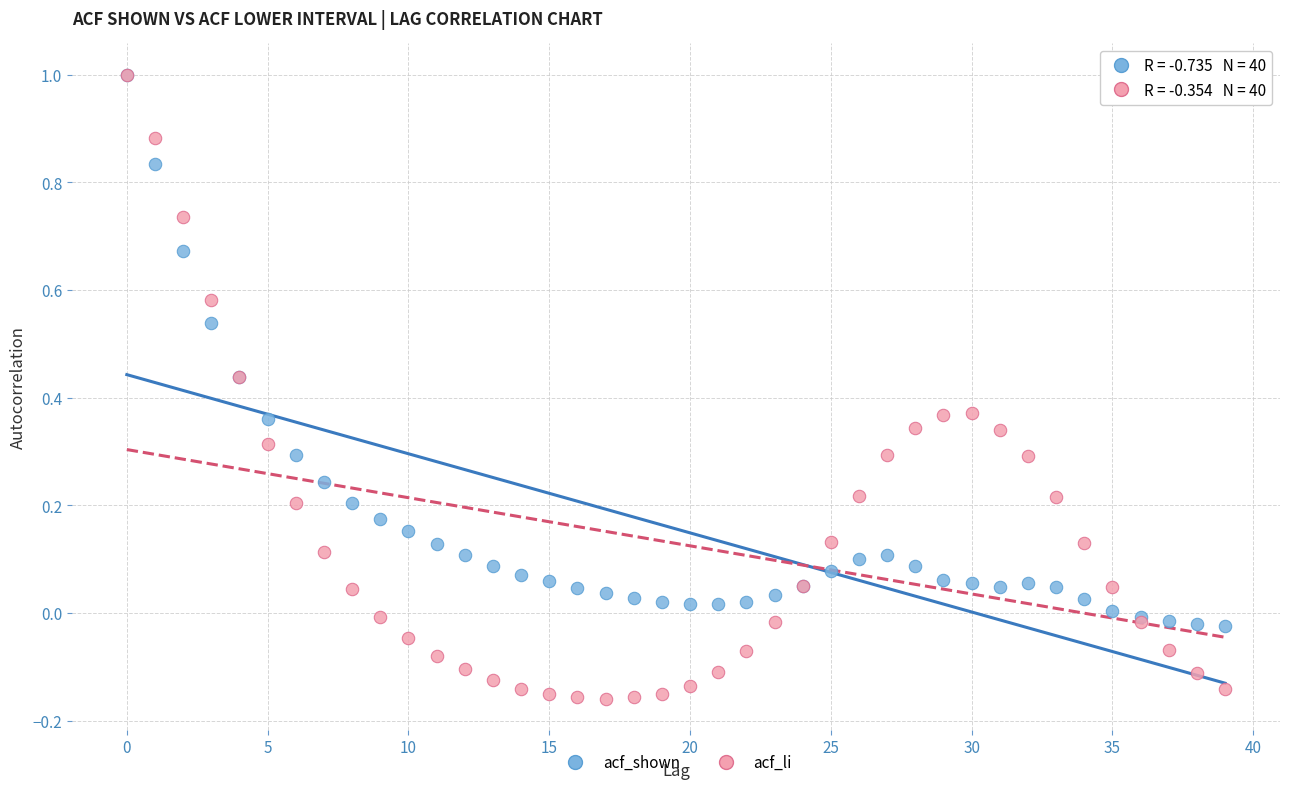

Which series has the largest Y range (max minus min)?

acf_li